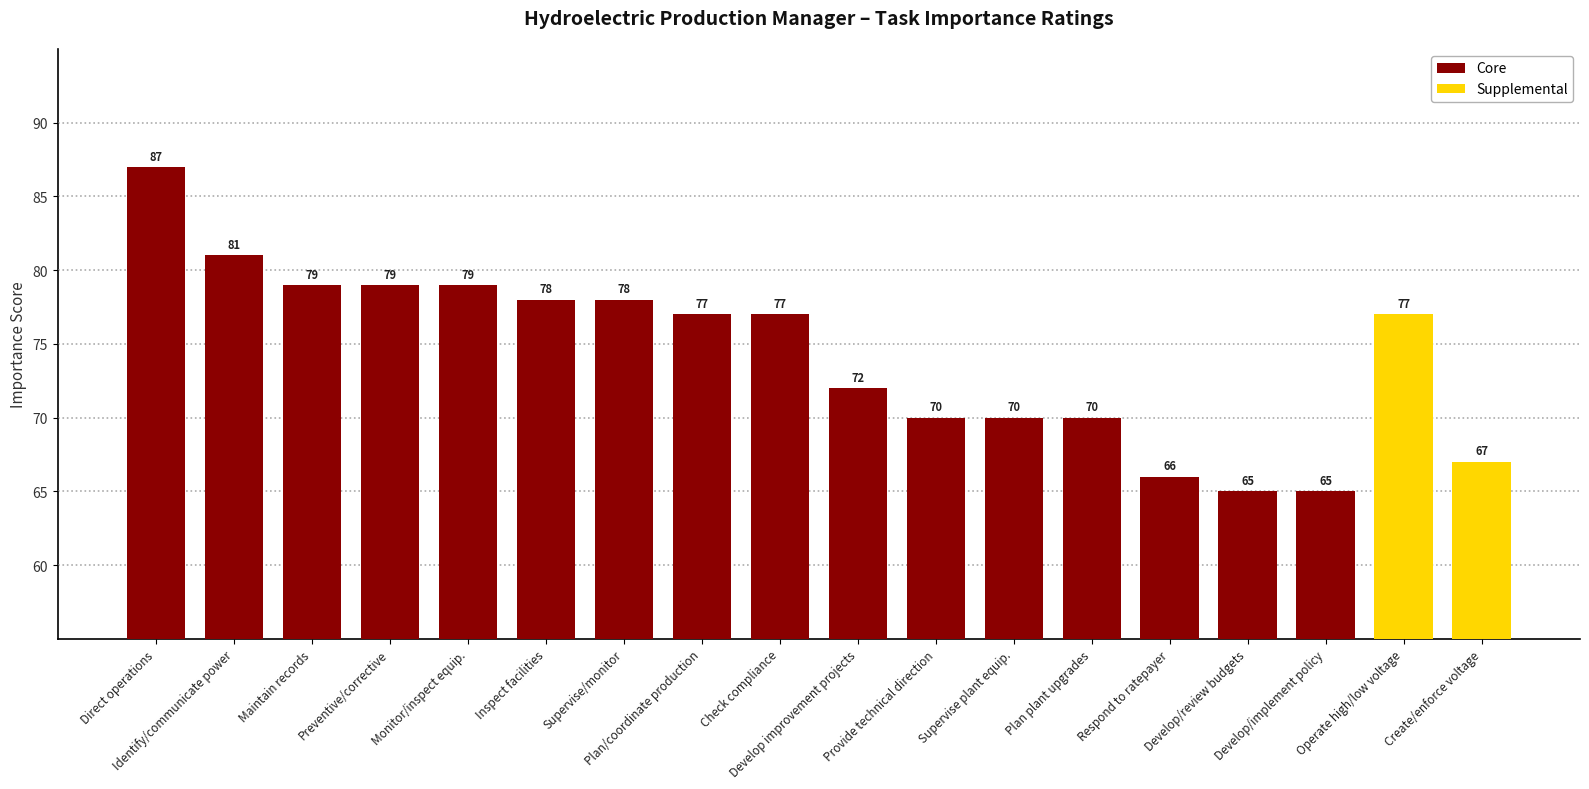

Is it true that the value at Direct operations is 87?

True